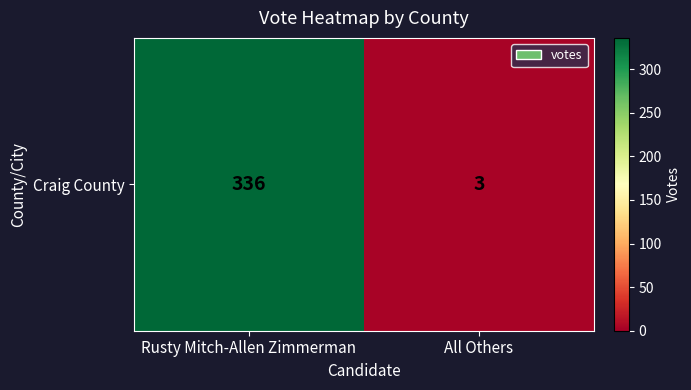

What is the average value?

170